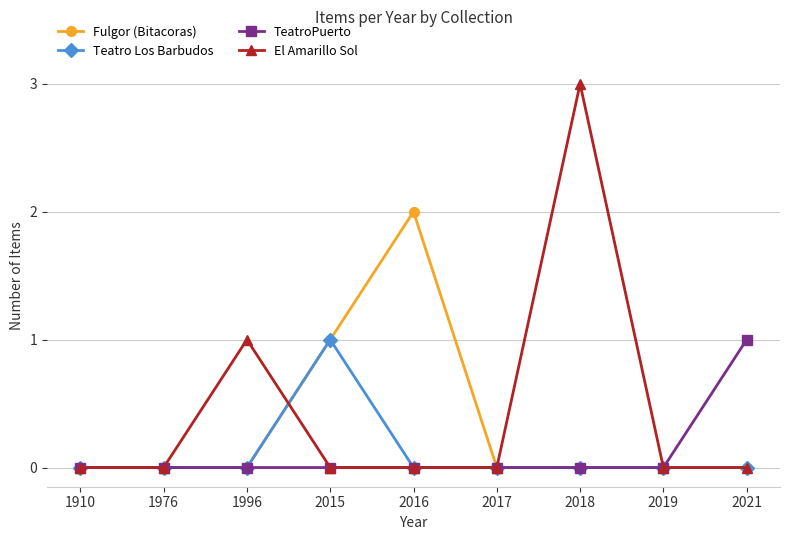

How many lines are shown in the chart?

4